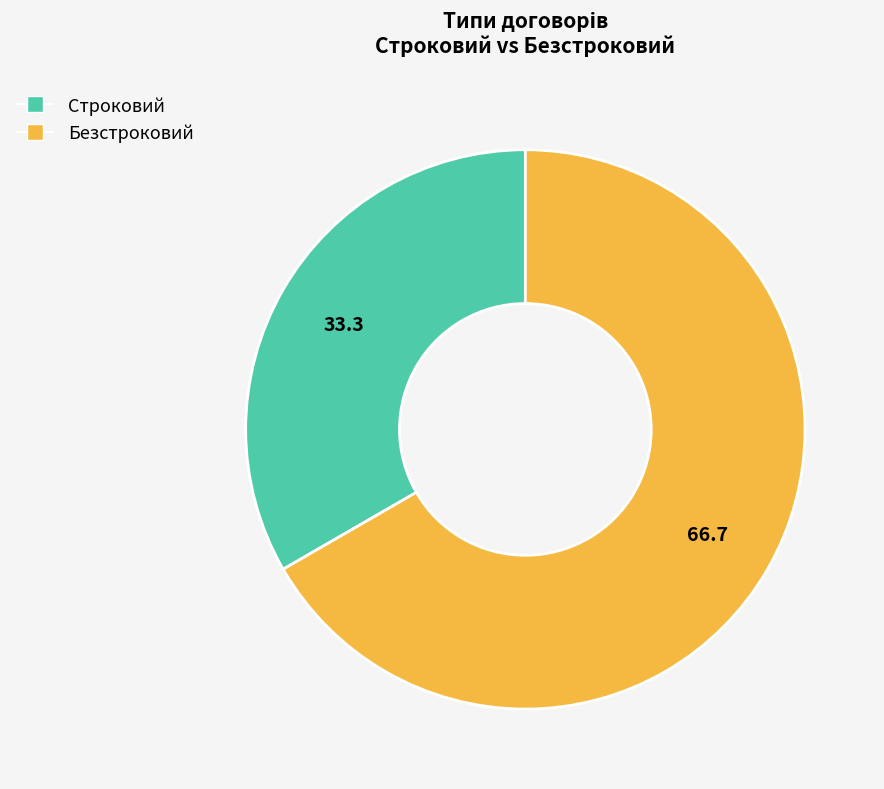

Which has a higher value, Строковий or Безстроковий?

Безстроковий